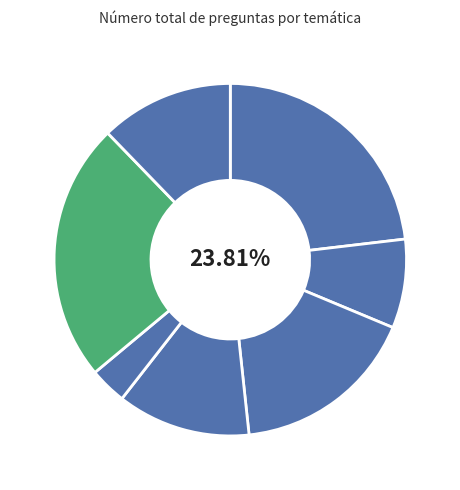

Is there a majority slice in this chart?

No